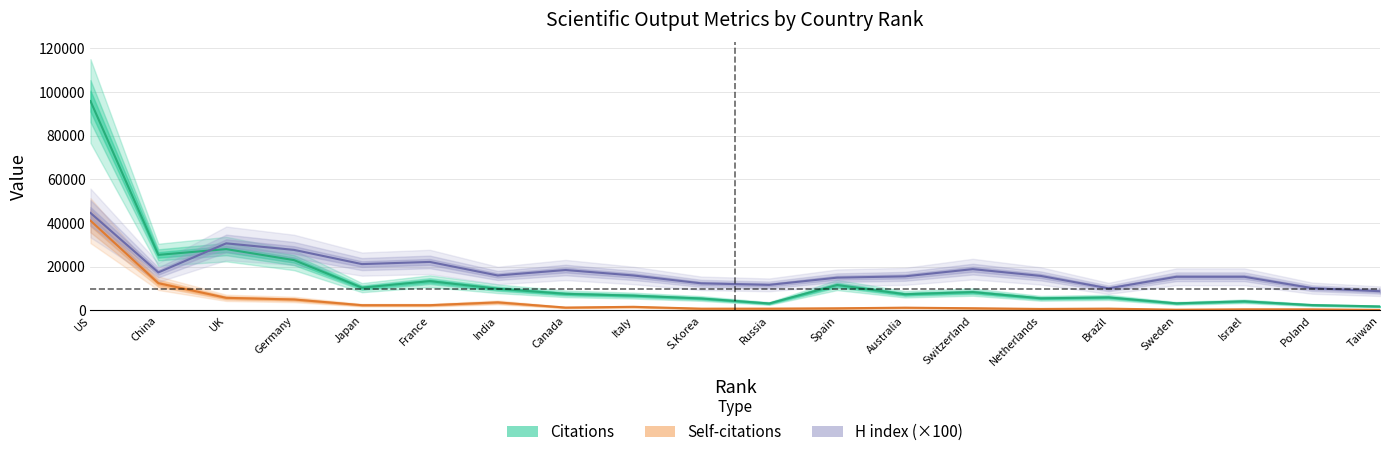

What is the minimum value for H index (×100)?

8800